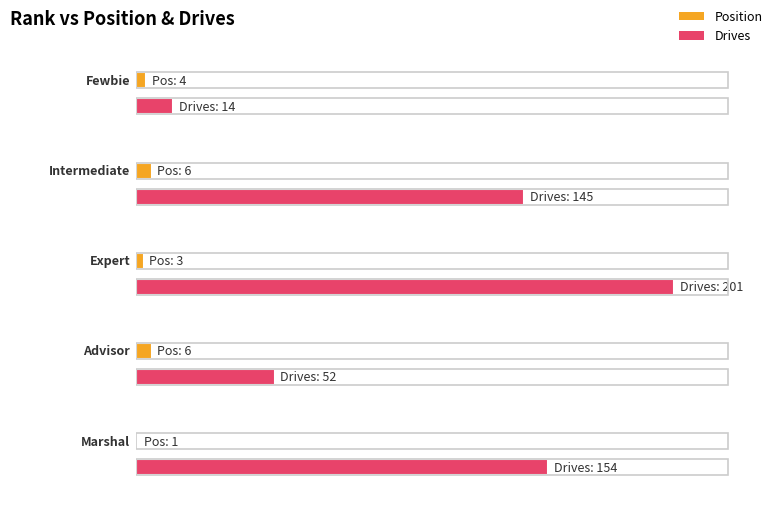

Read the Drives value at Fewbie.

14